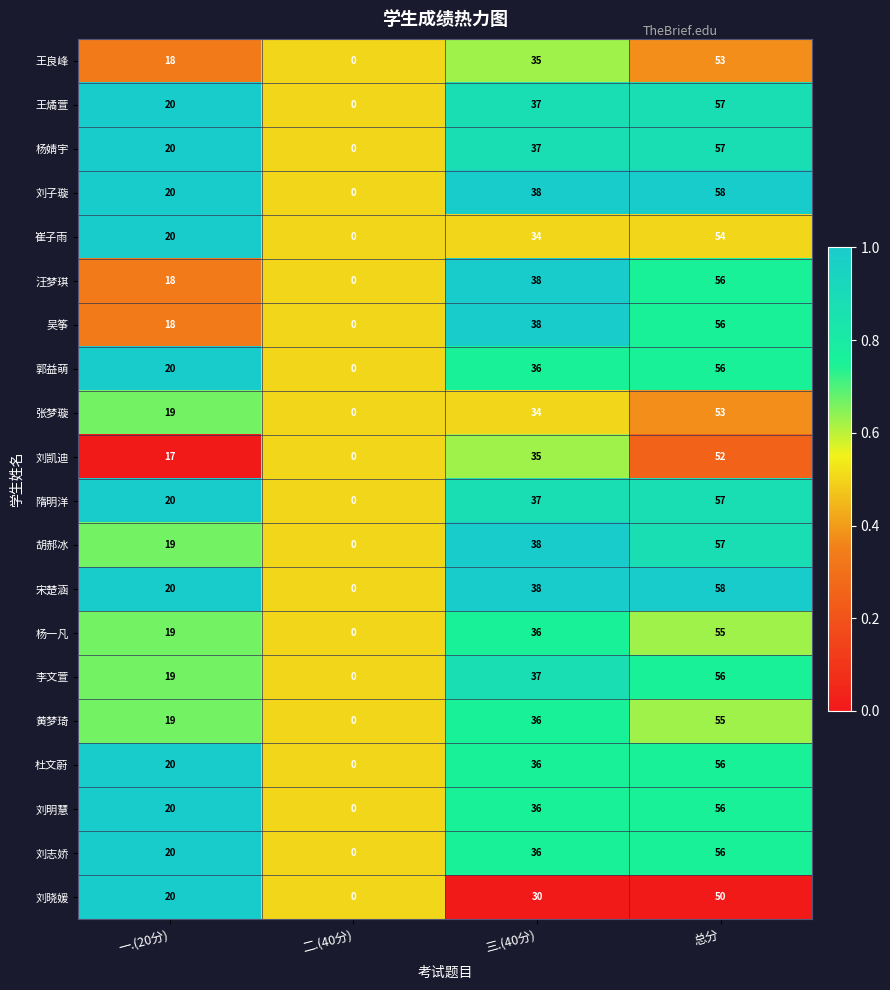

What is the difference between the highest and lowest values at 一.(20分)?

3